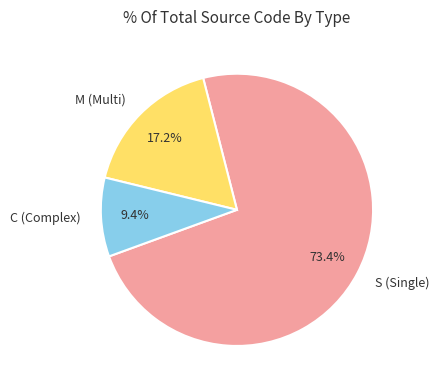

What is the smallest slice in the pie chart?

C